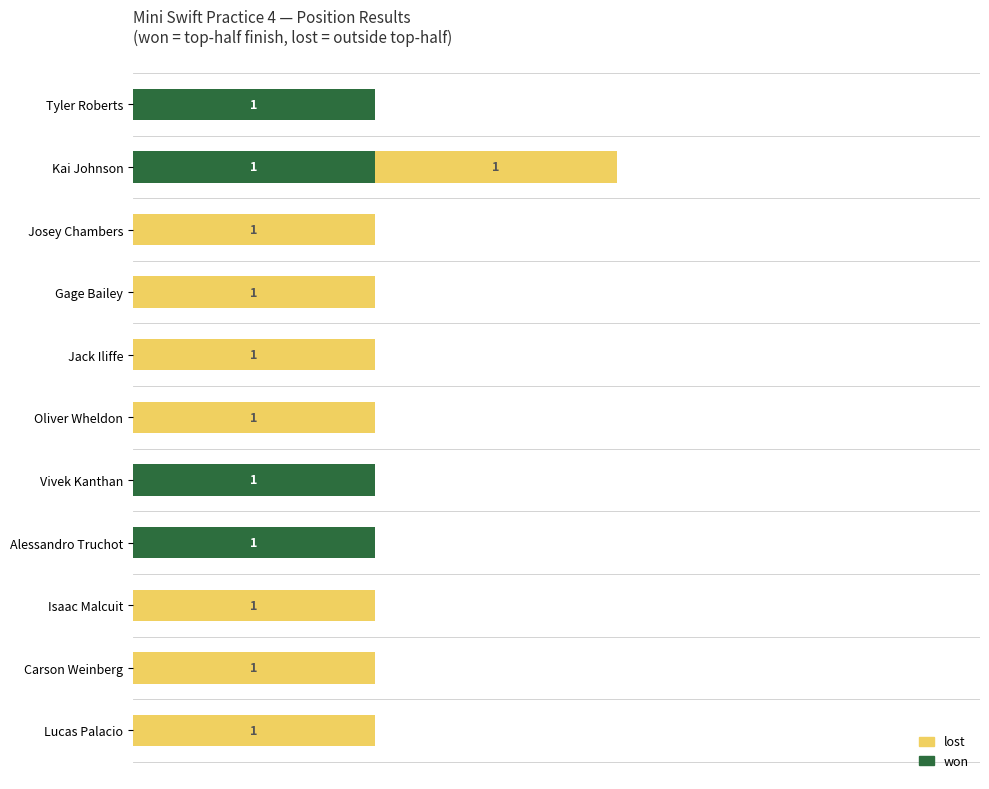

At which category is the sum across all series the highest?

Kai Johnson